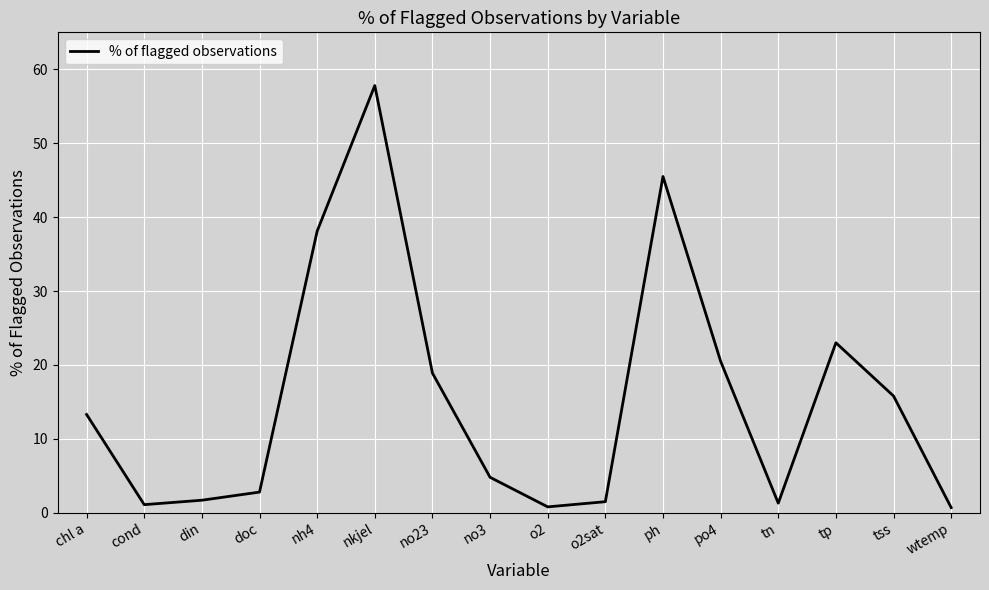

At which label is the value closest to 29?

tp